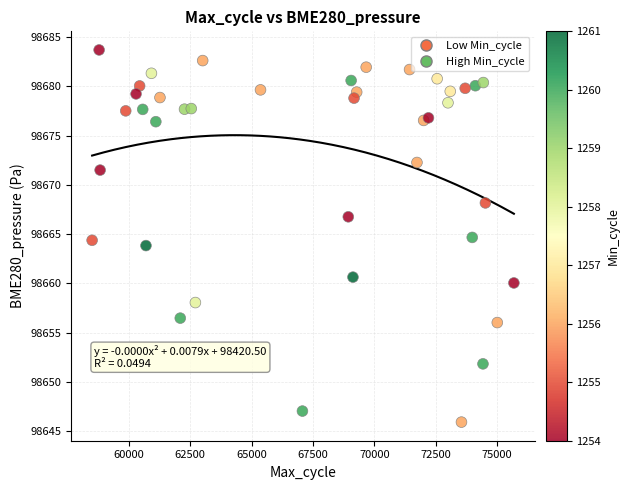

What is the range of Y values (max minus min)?

37.8